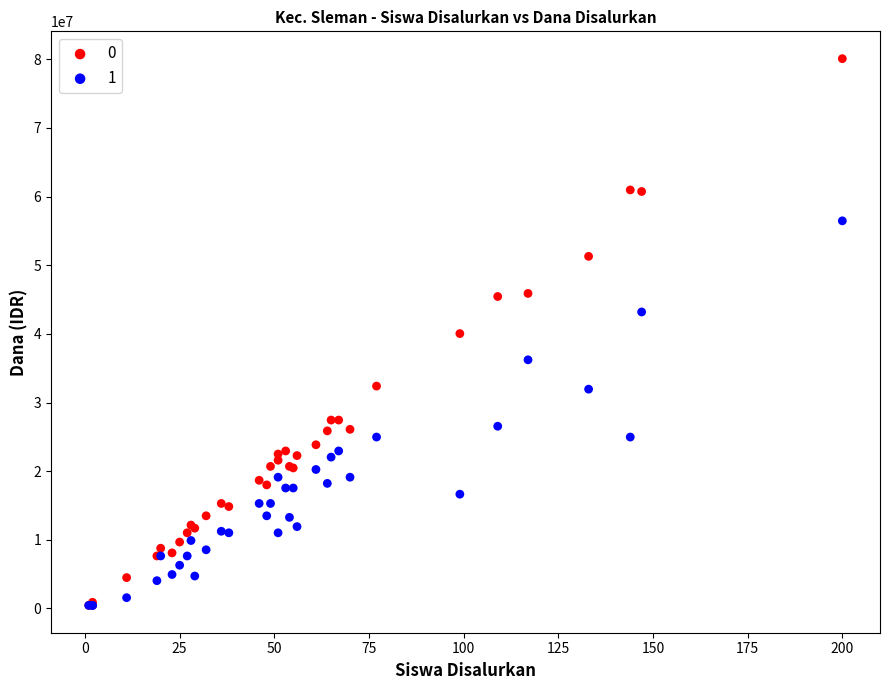

What are all the series names shown in the legend?

0, 1